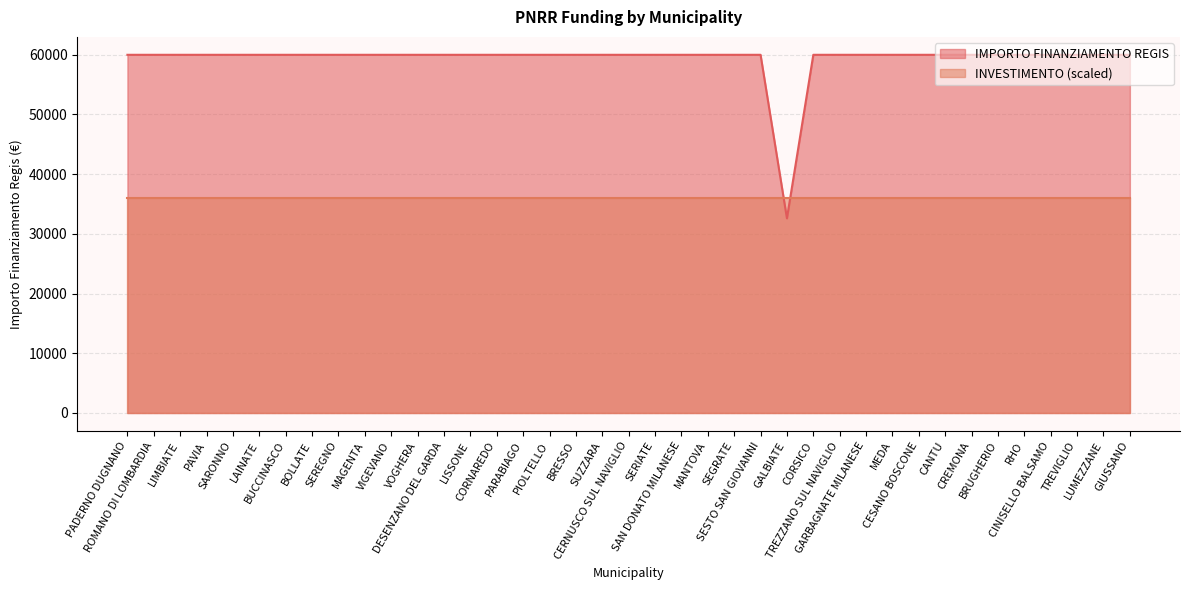

True or false: the data shows 99029 at DESENZANO DEL GARDA.

False